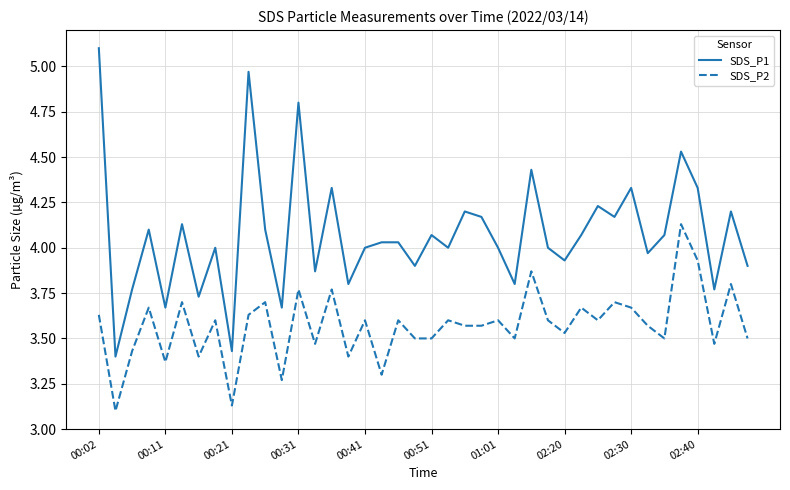

True or false: SDS_P1 and SDS_P2 cross at least once.

False